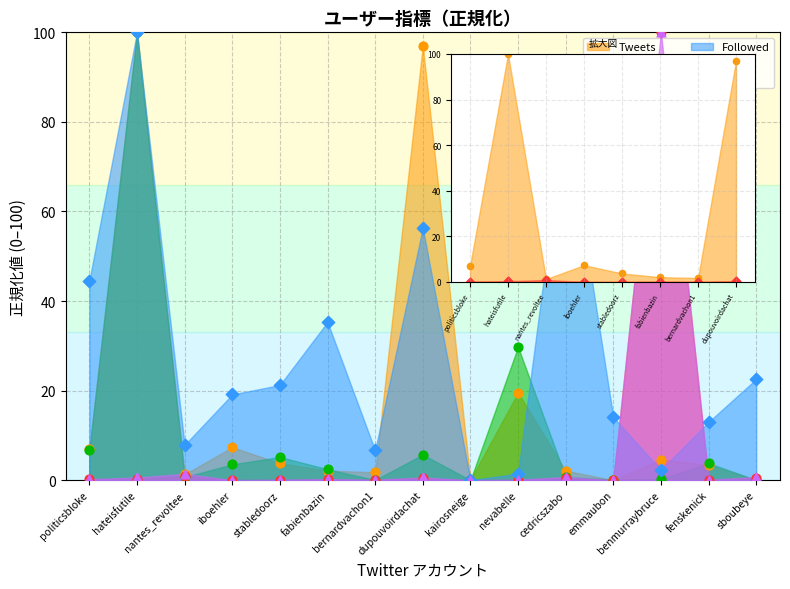

What is the total value across all series at nevabelle?

50.9